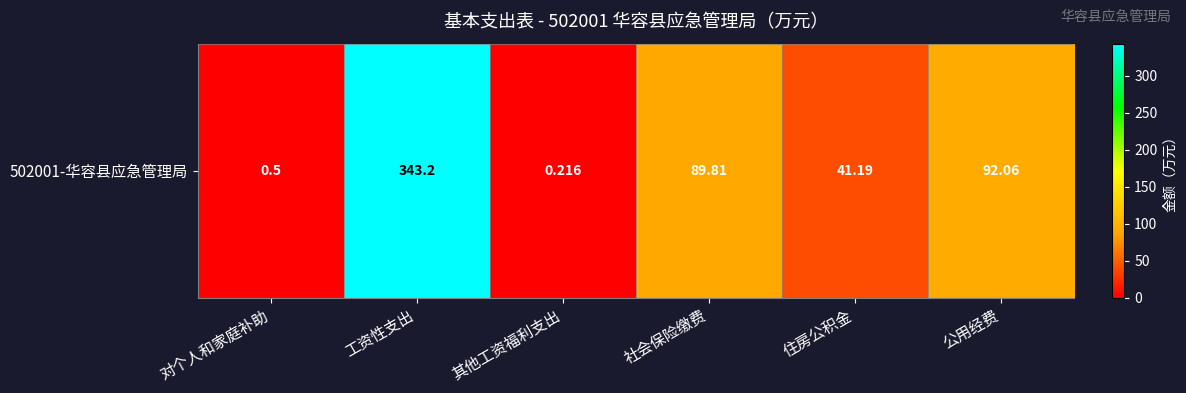

Reading left to right, extract all data points from this chart.

0.5	343.2	0.2	89.8	41.2	92.1